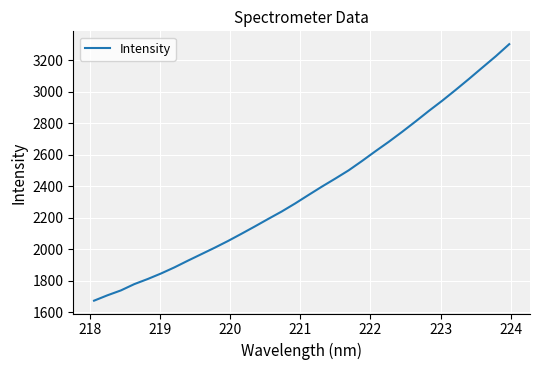

What is the difference between the maximum and minimum values?

1631.3